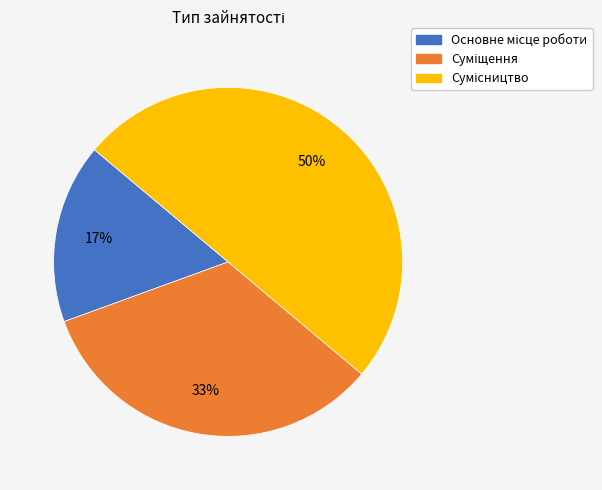

To the nearest percent, what is the average slice percentage?

33%